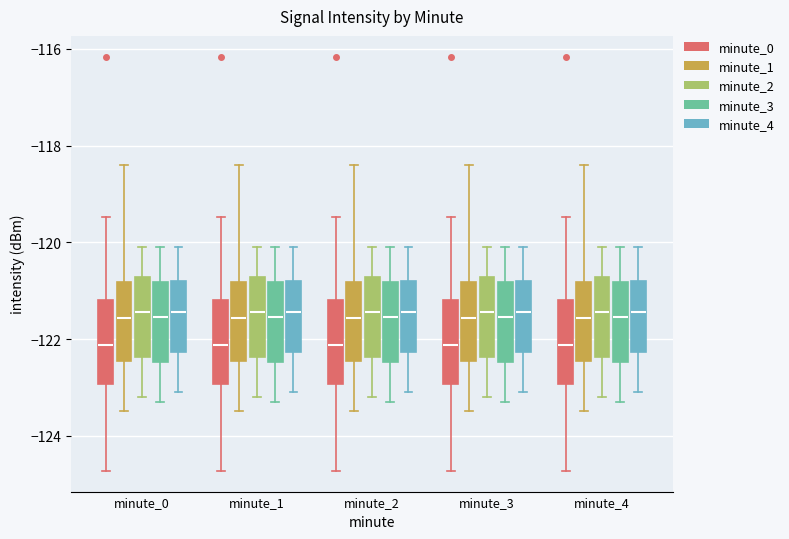

Reading left to right, read every box against the y-axis: the position of its median line, the range the box covers, and the ends of its whiskers. The values are not printed on the chart, so give them approximately, as read against the axis.

minute_0 (minute_0): median -122.2, box -123.0 to -121.2, whiskers -124.8 to -119.4
minute_0 (minute_1): median -121.6, box -122.4 to -120.8, whiskers -123.4 to -118.4
minute_0 (minute_2): median -121.4, box -122.4 to -120.8, whiskers -123.2 to -120.0
minute_0 (minute_3): median -121.6, box -122.4 to -120.8, whiskers -123.2 to -120.0
minute_0 (minute_4): median -121.4, box -122.2 to -120.8, whiskers -123.0 to -120.0
minute_1 (minute_0): median -122.2, box -123.0 to -121.2, whiskers -124.8 to -119.4
minute_1 (minute_1): median -121.6, box -122.4 to -120.8, whiskers -123.4 to -118.4
minute_1 (minute_2): median -121.4, box -122.4 to -120.8, whiskers -123.2 to -120.0
minute_1 (minute_3): median -121.6, box -122.4 to -120.8, whiskers -123.2 to -120.0
minute_1 (minute_4): median -121.4, box -122.2 to -120.8, whiskers -123.0 to -120.0
minute_2 (minute_0): median -122.2, box -123.0 to -121.2, whiskers -124.8 to -119.4
minute_2 (minute_1): median -121.6, box -122.4 to -120.8, whiskers -123.4 to -118.4
minute_2 (minute_2): median -121.4, box -122.4 to -120.8, whiskers -123.2 to -120.0
minute_2 (minute_3): median -121.6, box -122.4 to -120.8, whiskers -123.2 to -120.0
minute_2 (minute_4): median -121.4, box -122.2 to -120.8, whiskers -123.0 to -120.0
minute_3 (minute_0): median -122.2, box -123.0 to -121.2, whiskers -124.8 to -119.4
minute_3 (minute_1): median -121.6, box -122.4 to -120.8, whiskers -123.4 to -118.4
minute_3 (minute_2): median -121.4, box -122.4 to -120.8, whiskers -123.2 to -120.0
minute_3 (minute_3): median -121.6, box -122.4 to -120.8, whiskers -123.2 to -120.0
minute_3 (minute_4): median -121.4, box -122.2 to -120.8, whiskers -123.0 to -120.0
minute_4 (minute_0): median -122.2, box -123.0 to -121.2, whiskers -124.8 to -119.4
minute_4 (minute_1): median -121.6, box -122.4 to -120.8, whiskers -123.4 to -118.4
minute_4 (minute_2): median -121.4, box -122.4 to -120.8, whiskers -123.2 to -120.0
minute_4 (minute_3): median -121.6, box -122.4 to -120.8, whiskers -123.2 to -120.0
minute_4 (minute_4): median -121.4, box -122.2 to -120.8, whiskers -123.0 to -120.0